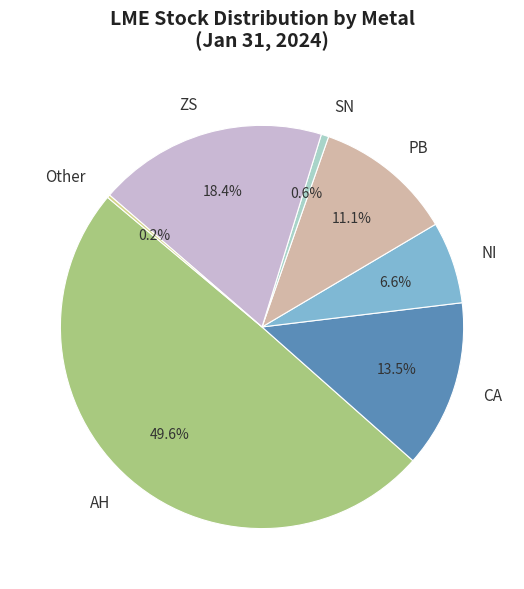

Between AH and SN, which is larger?

AH